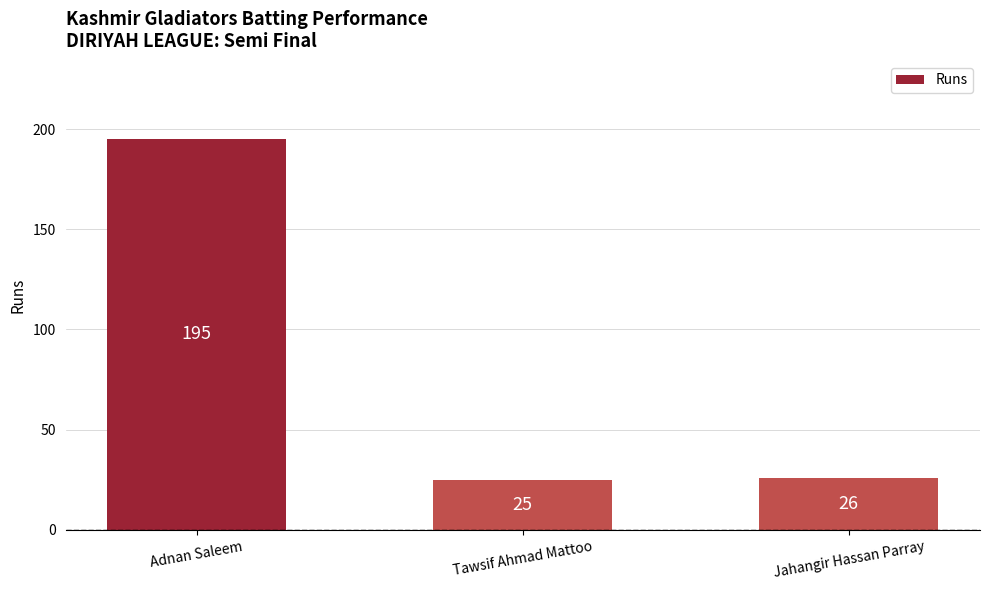

Approximately how many times larger is the value at Adnan Saleem compared to Jahangir Hassan Parray?

7.5